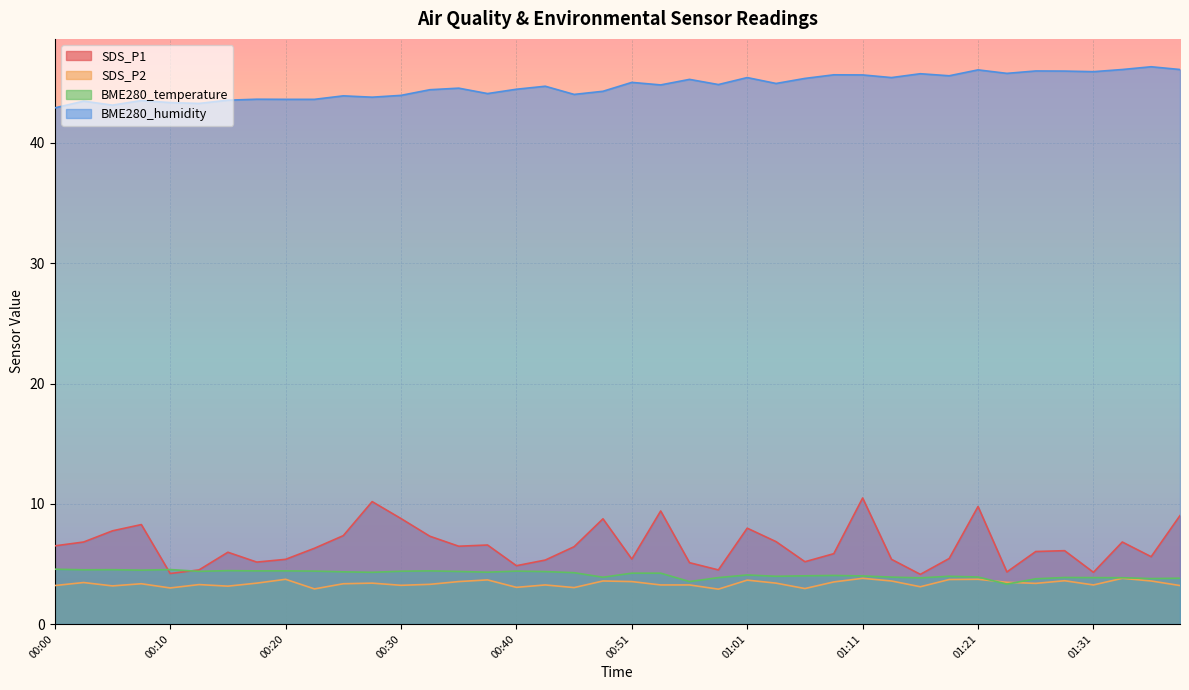

What value does the BME280_humidity series have at 00:35?

44.6